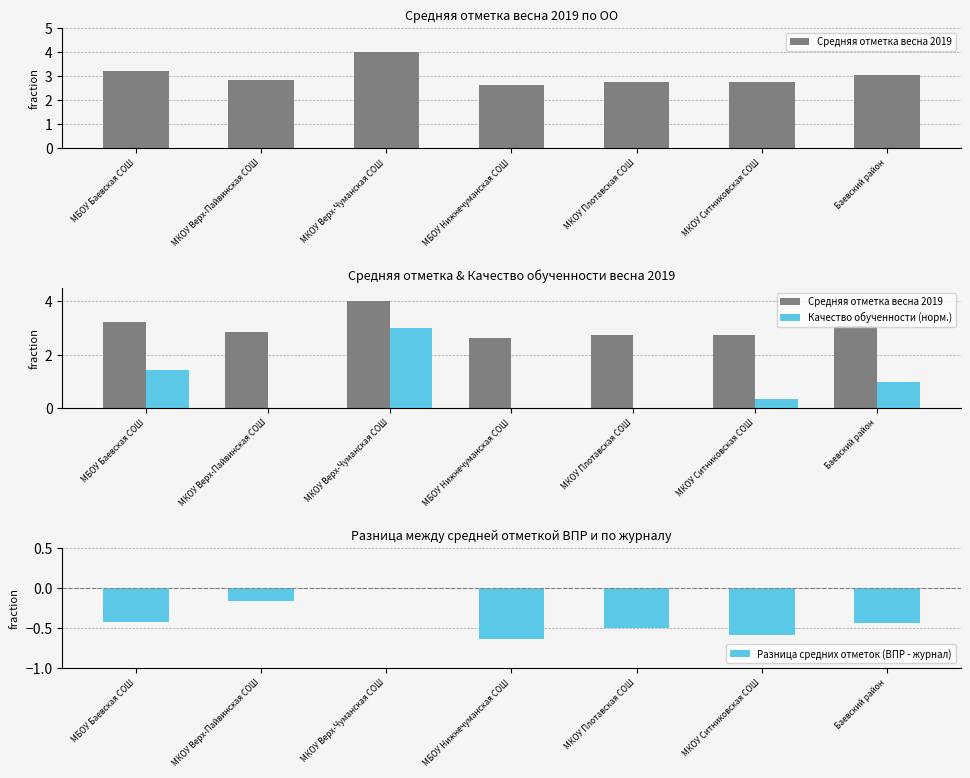

Which series has the largest total across all categories?

Средняя отметка весна 2019